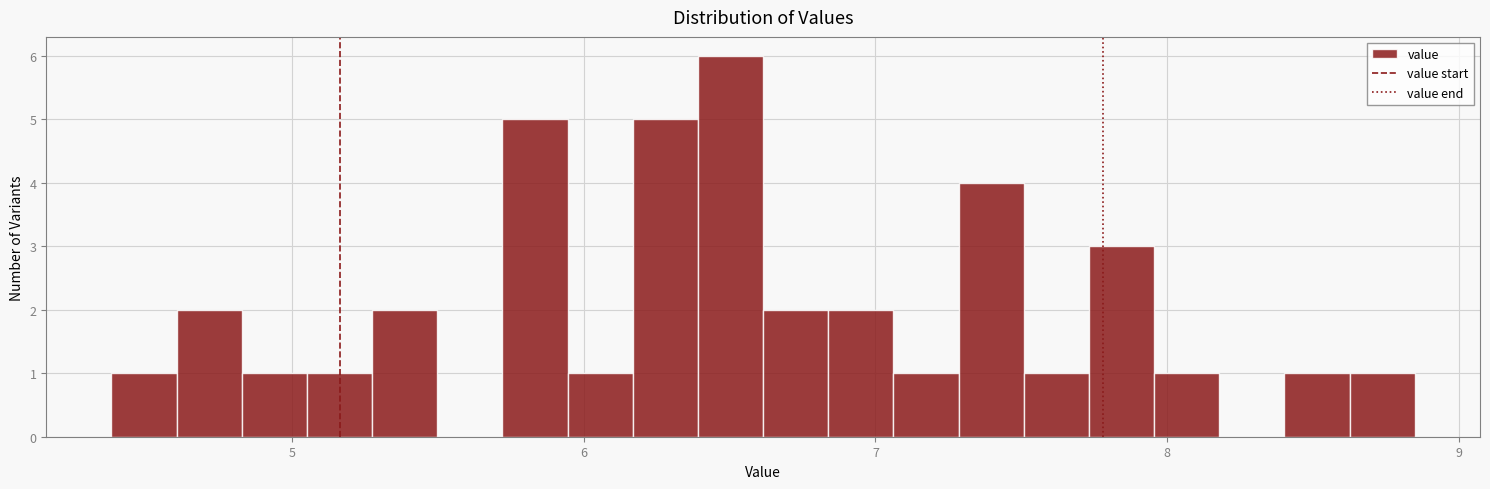

Read against the x-axis, roughly where is the centre of the tallest bar?

6.5